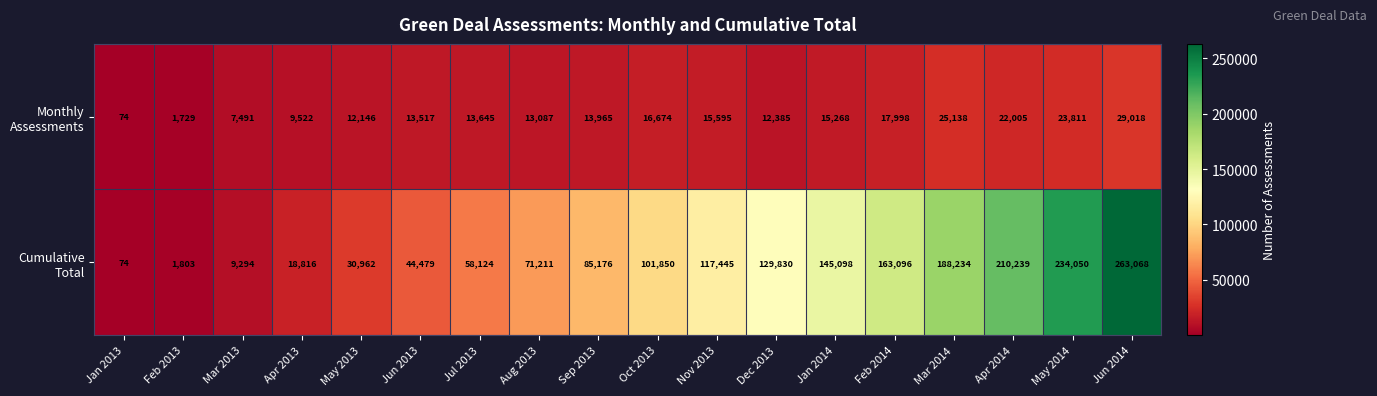

What is the minimum value shown in the chart?

74